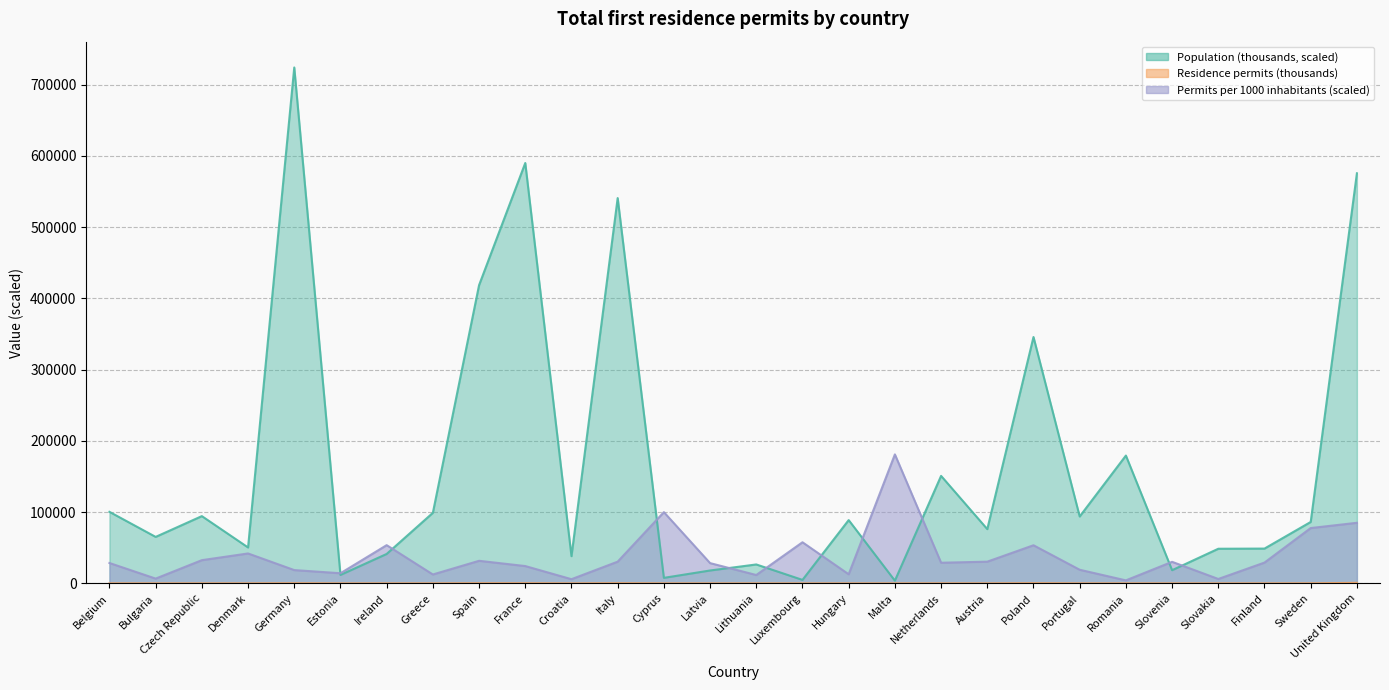

How many categories are shown in the chart?

28